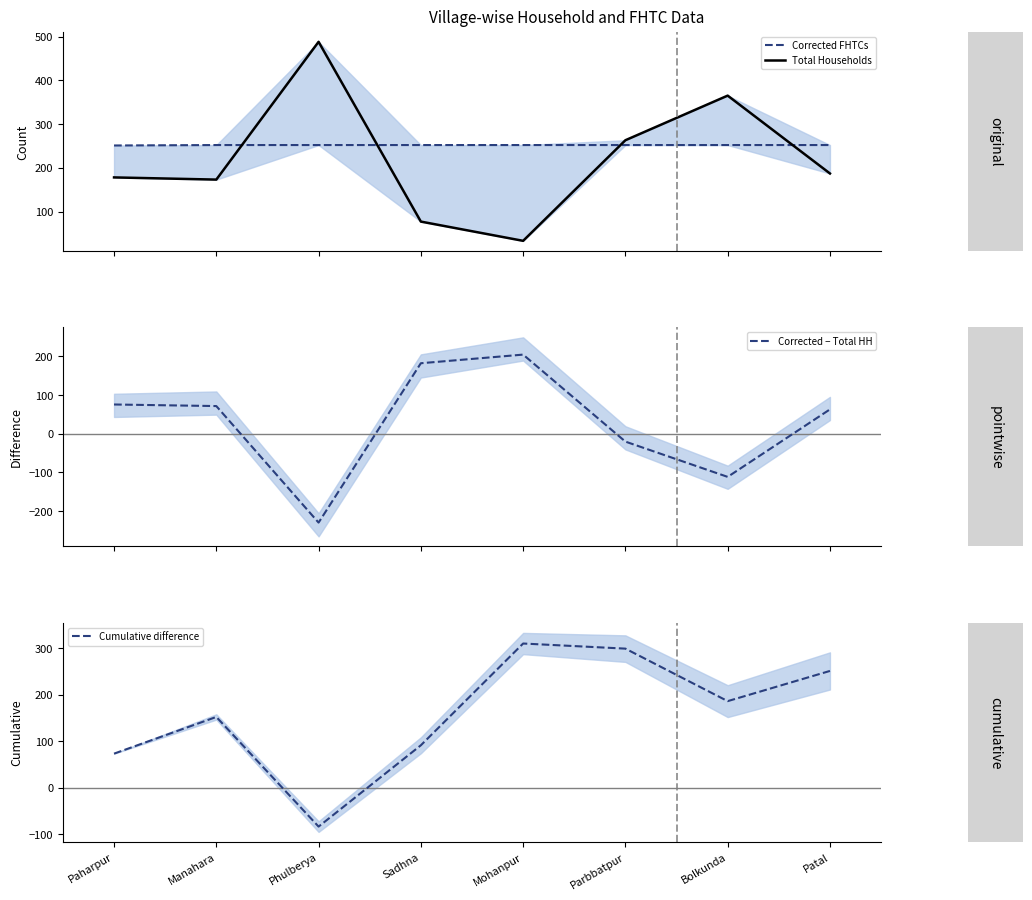

What is the total value across all series at Paharpur?

577.3